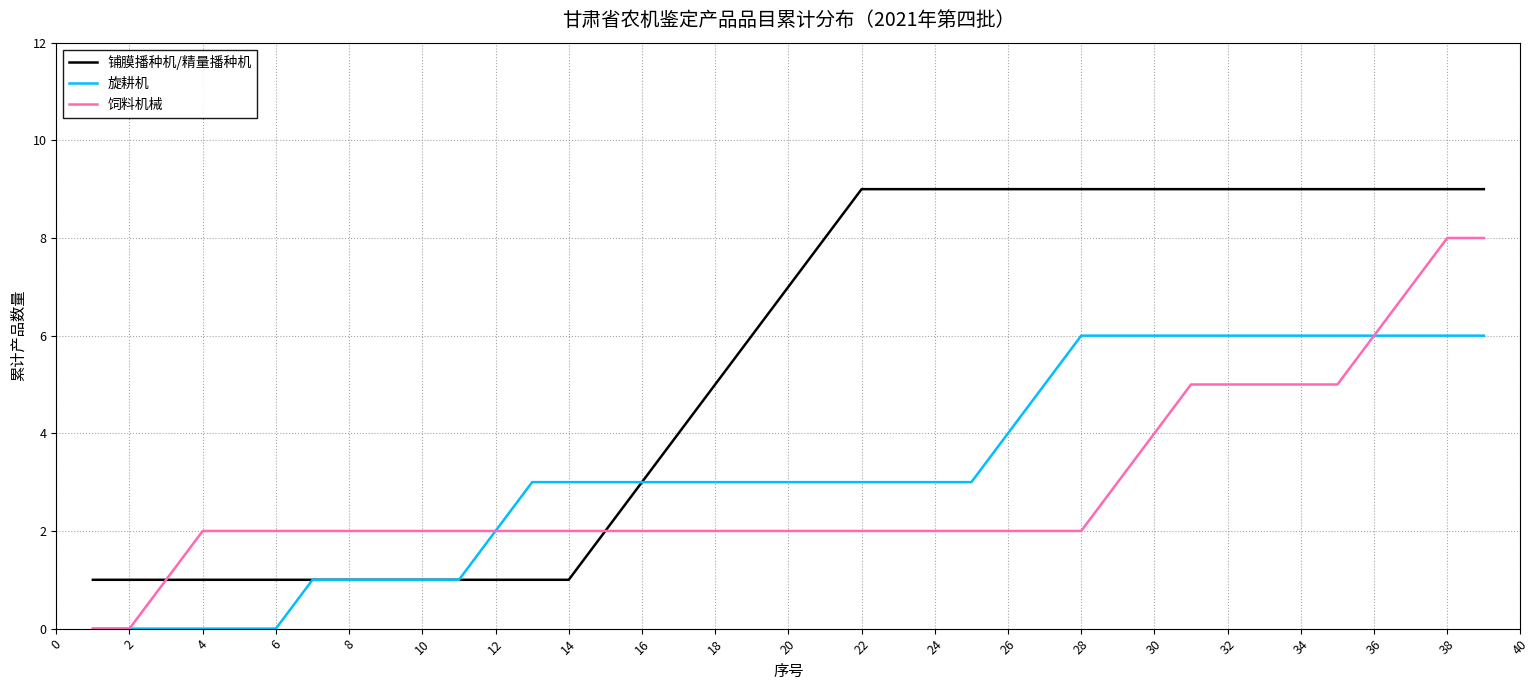

How many lines are shown in the chart?

3